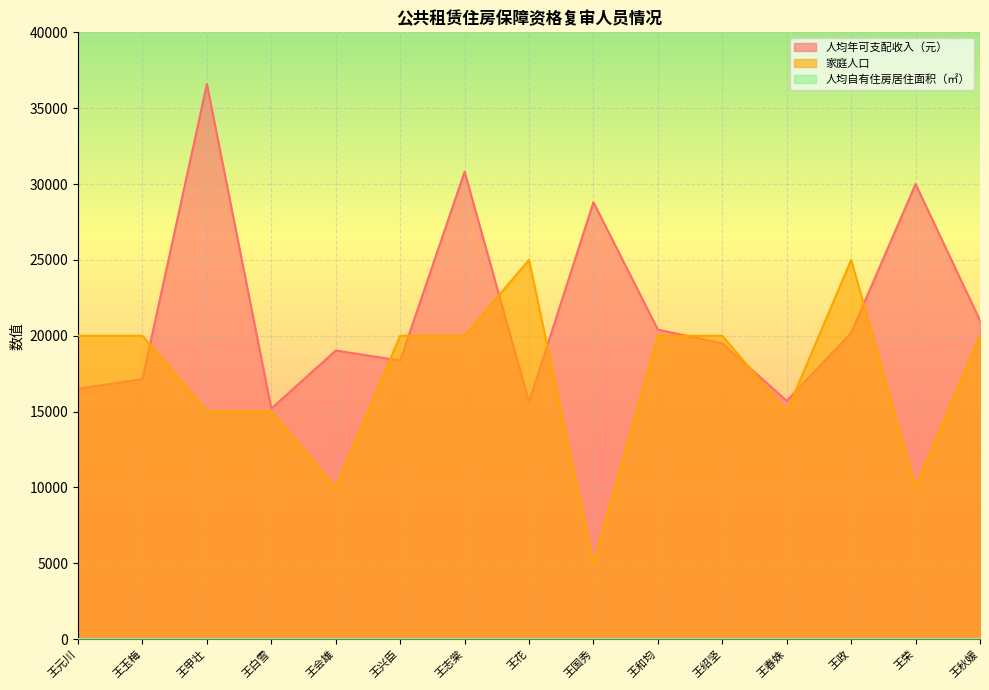

Reading left to right, extract all data points from this chart.

人均年可支配收入（元）: 王元川=16500.0	王玉梅=17141.0	王甲壮=36590.6	王白雪=15200.0	王会雄=19025.0	王兴臣=18363.8	王志棠=30813.4	王花=15630.0	王国秀=28800.0	王和均=20400.0	王绍坚=19500.0	王春姝=15708.8	王政=20182.6	王荣=30000.0	王秋媛=21000.0
家庭人口: 王元川=20000.0	王玉梅=20000.0	王甲壮=15000.0	王白雪=15000.0	王会雄=10000.0	王兴臣=20000.0	王志棠=20000.0	王花=25000.0	王国秀=5000.0	王和均=20000.0	王绍坚=20000.0	王春姝=15000.0	王政=25000.0	王荣=10000.0	王秋媛=20000.0